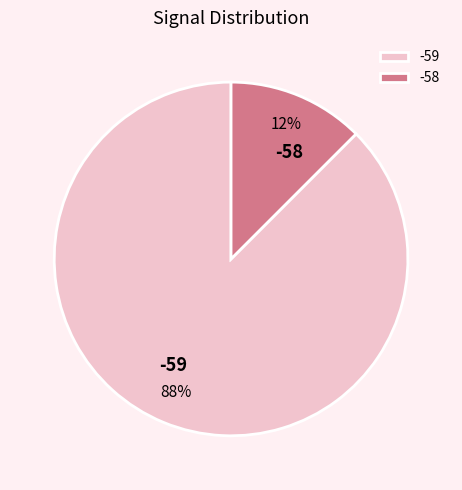

How many slices are in this pie chart?

2